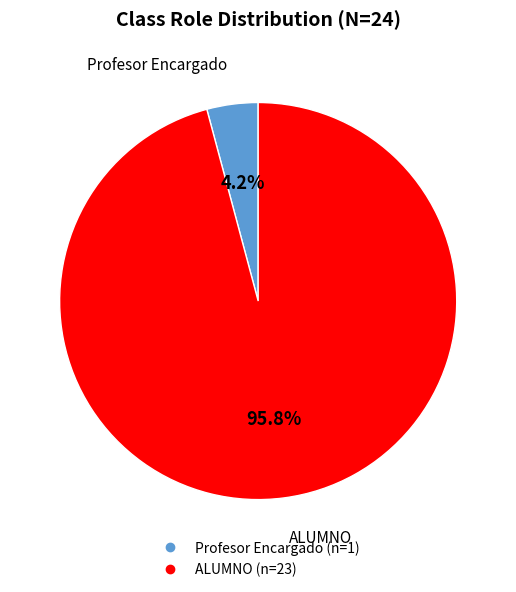

To the nearest percent, what percentage of the pie is Profesor Encargado?

4%